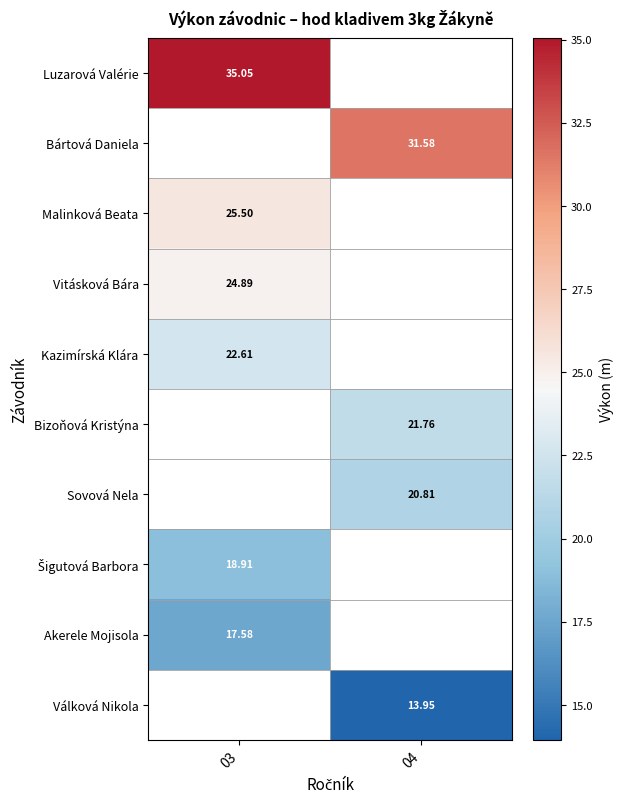

Is the value of Sovová Nela at 04 greater than the value of Akerele Mojisola at 03?

Yes